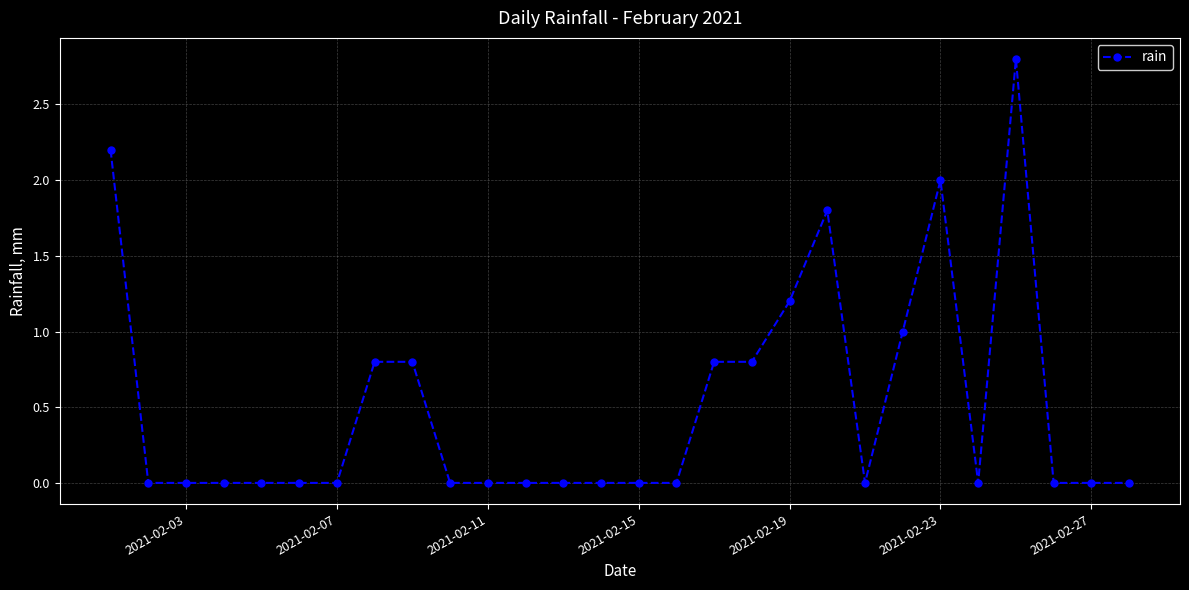

Reading left to right, extract all data points from this chart.

2.2	0.0	0.0	0.0	0.0	0.0	0.0	0.8	0.8	0.0	0.0	0.0	0.0	0.0	0.0	0.0	0.8	0.8	1.2	1.8	0.0	1.0	2.0	0.0	2.8	0.0	0.0	0.0